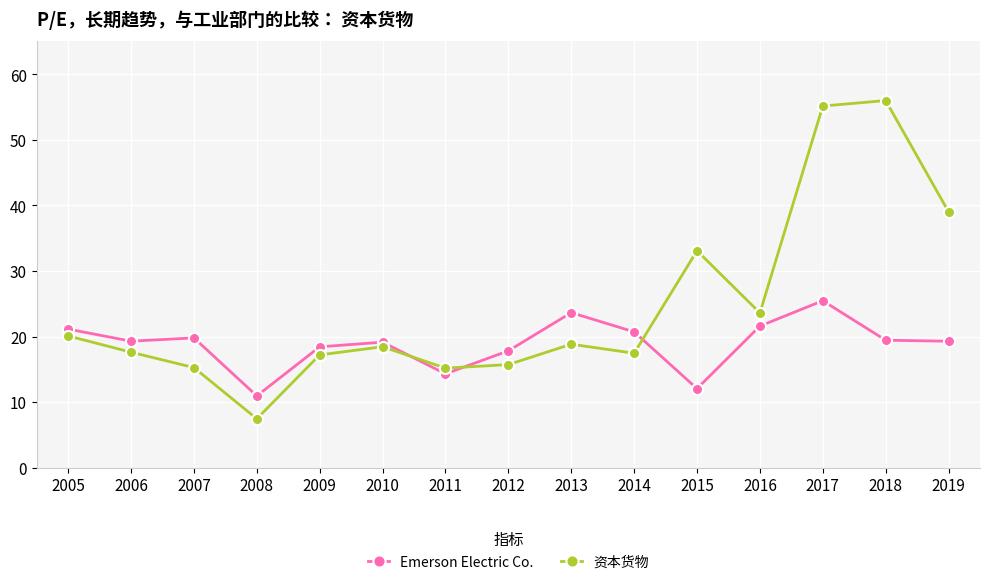

In 资本货物, how many points are higher than both neighbors (excluding endpoints)?

4